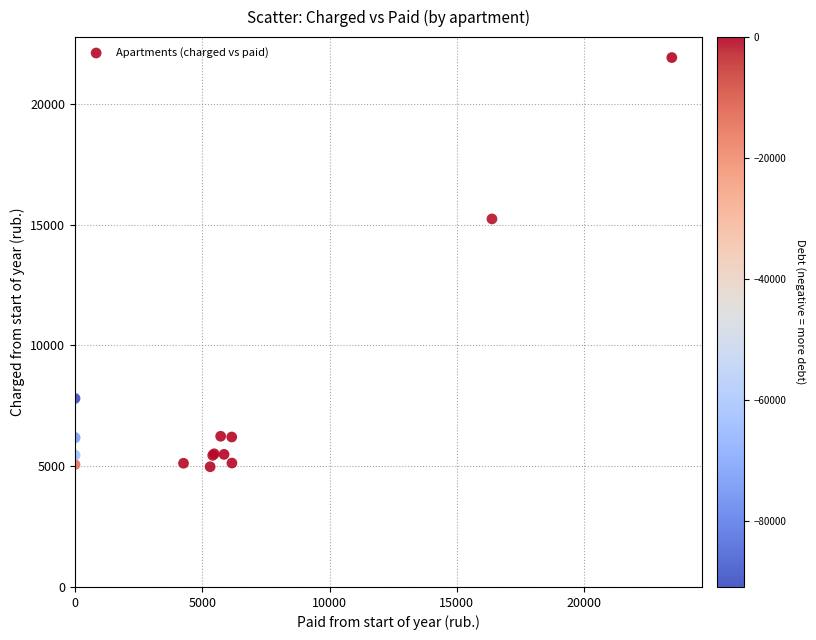

What Y value in the scatter plot is closest to 13450?

15240.7